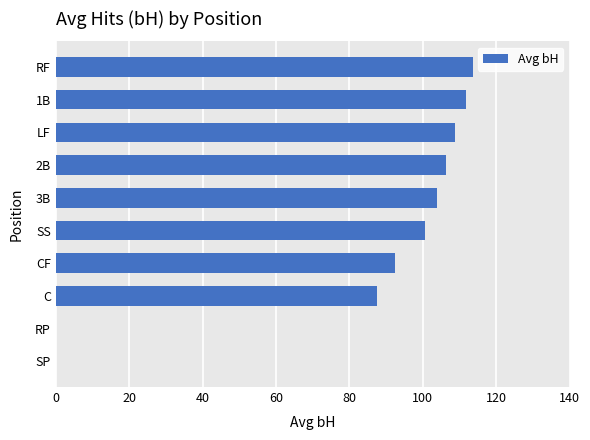

Reading bottom to top, what are all the values shown in this chart?

SP=0.0	RP=0.0	C=87.5	CF=92.4	SS=100.7	3B=103.8	2B=106.5	LF=108.8	1B=111.8	RF=113.8